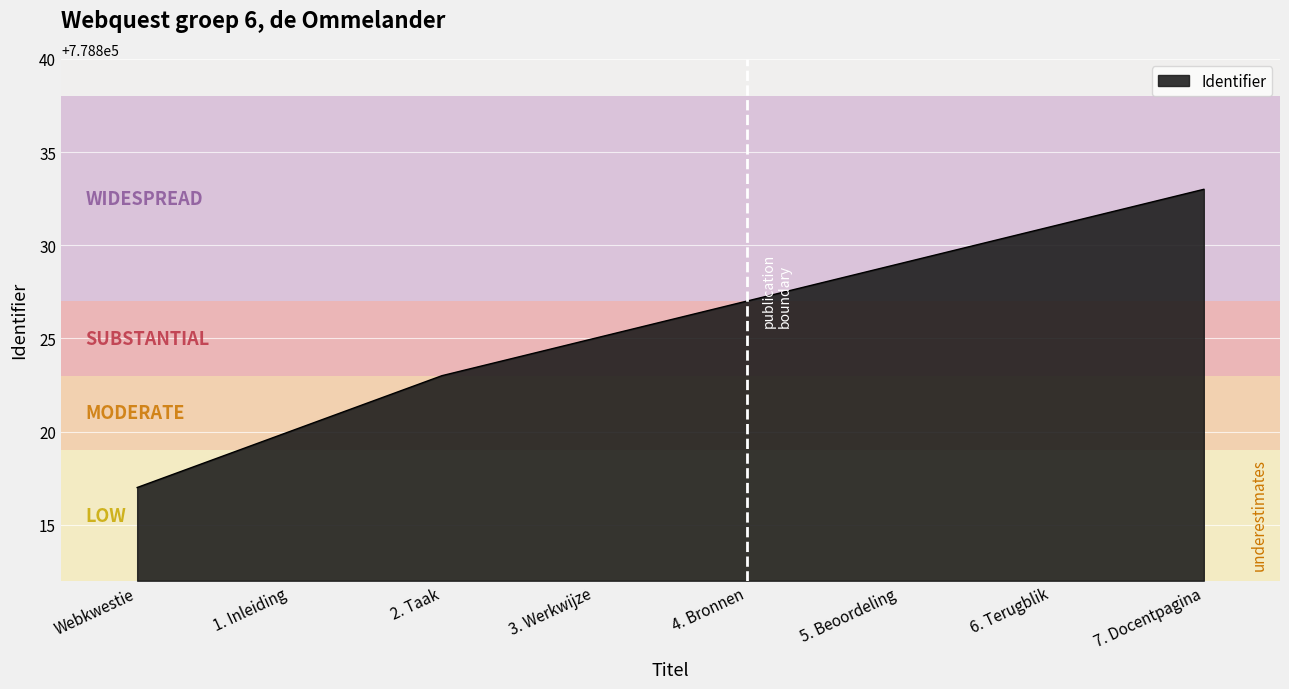

Reading left to right, extract all data points from this chart.

778817	778820	778823	778825	778827	778829	778831	778833